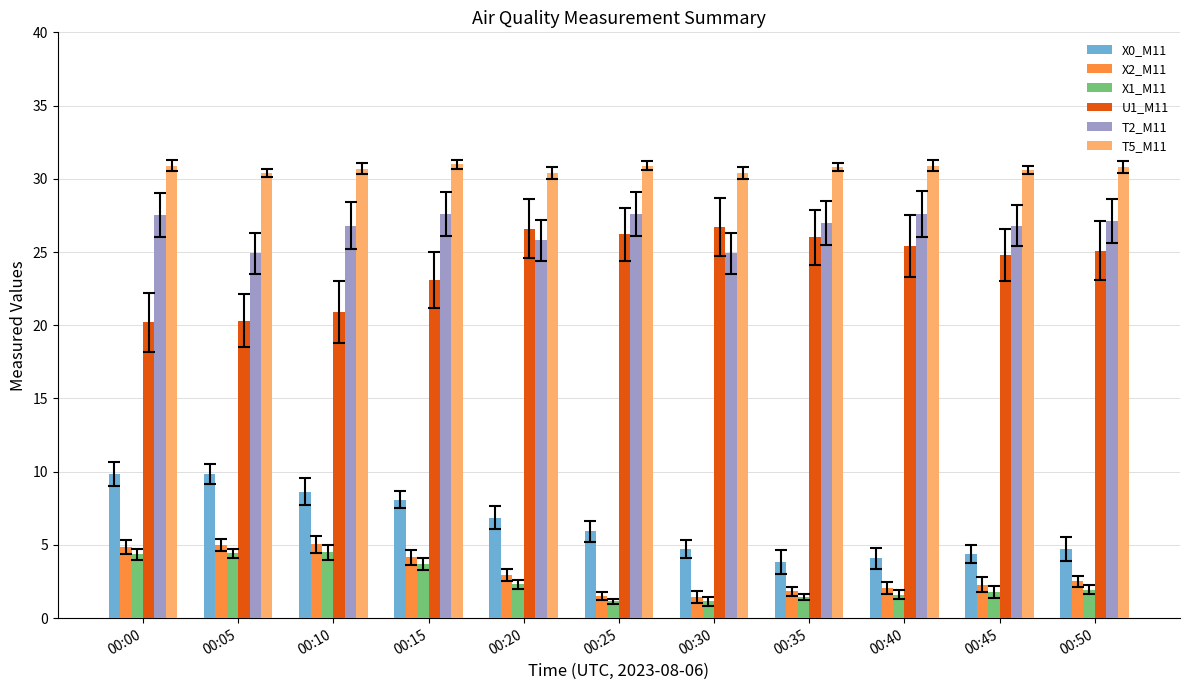

The X0_M11 series shows 15.5 at 00:05. True or false?

False